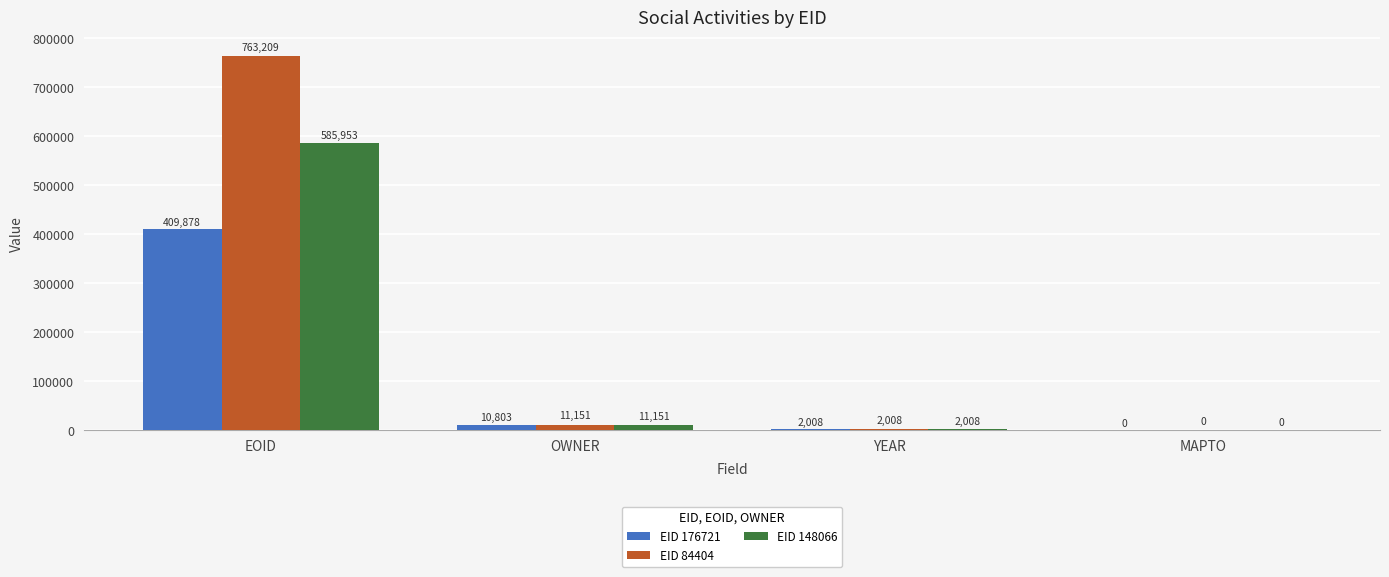

What is the sum of the EID 84404 values at EOID and MAPTO?

763209